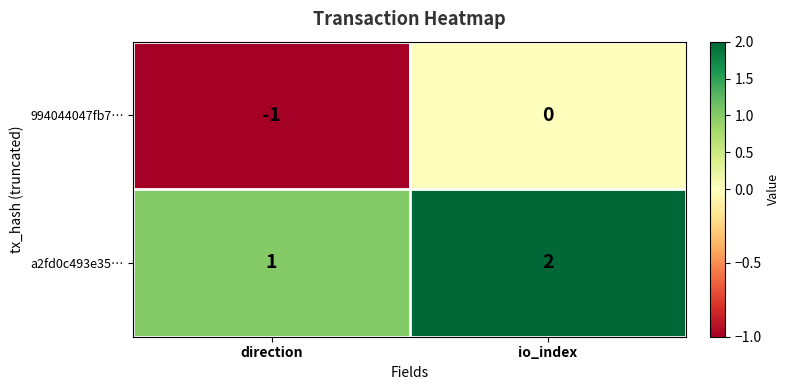

Which label corresponds to the smallest value in the chart?

direction